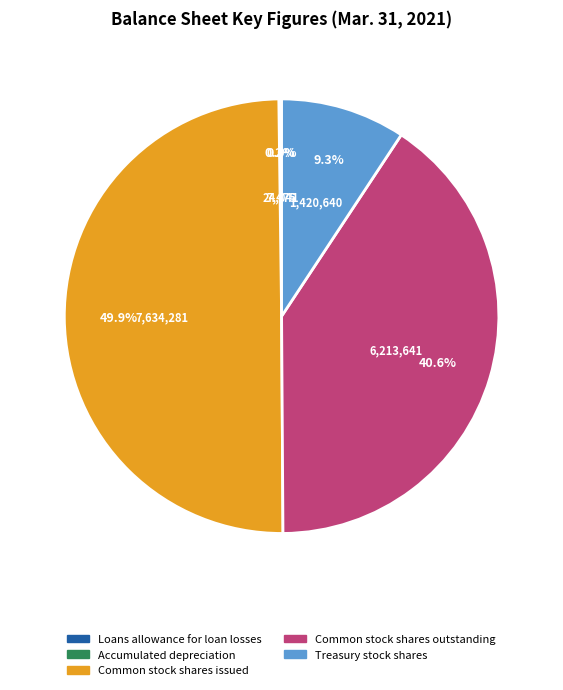

What is the largest slice in the pie chart?

Common stock, shares issued